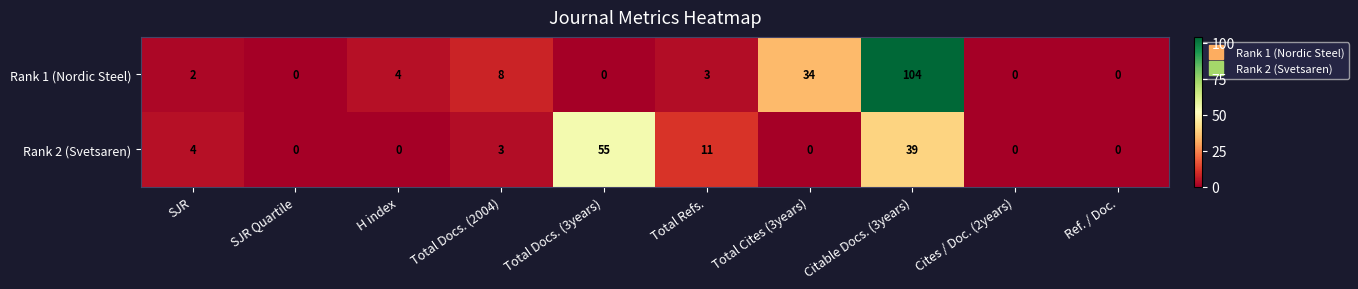

Count the number of data series in this chart.

2